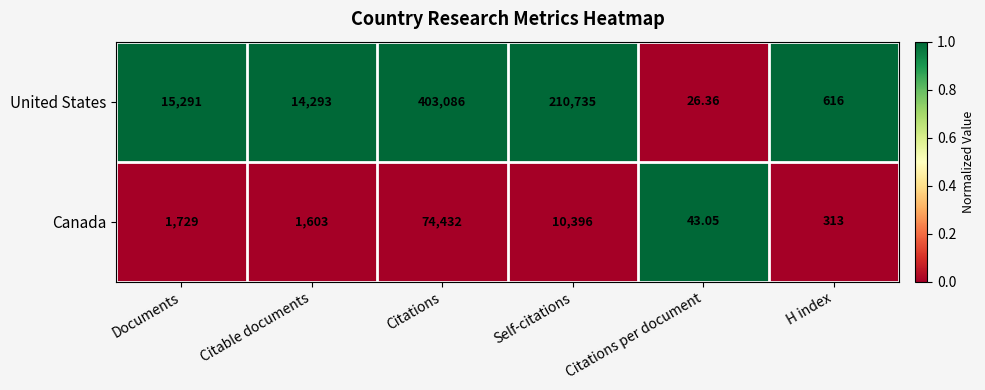

At which category is the sum across all series the highest?

Citations